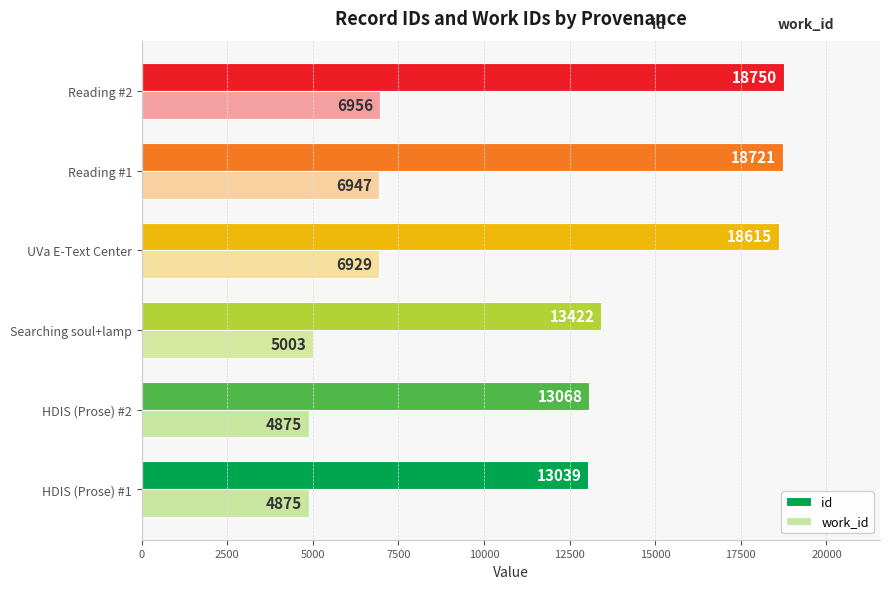

At how many categories does at least one series exceed 17147?

3